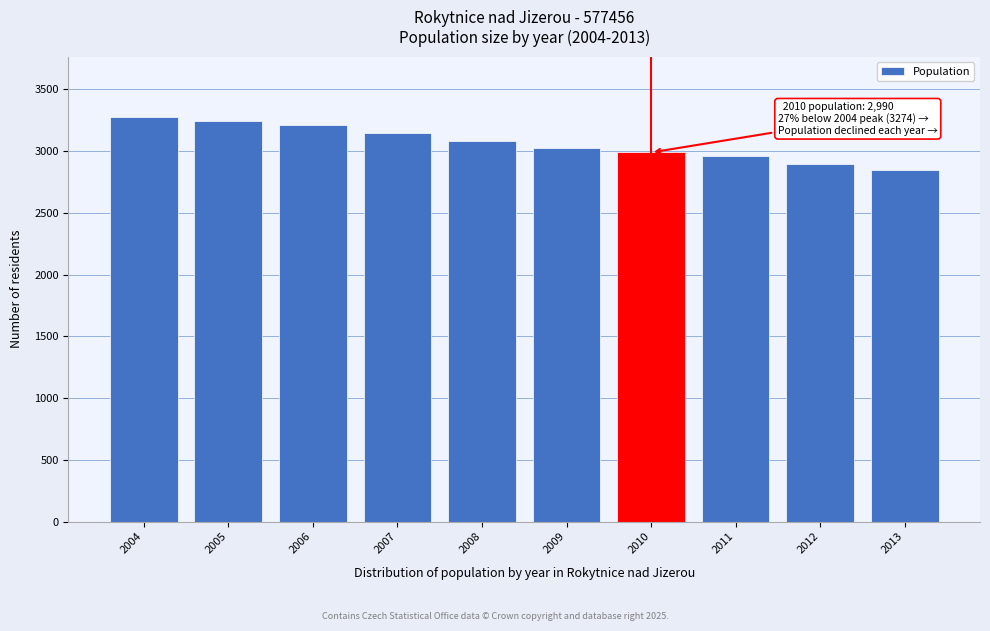

Reading right to left, extract all data points from this chart.

2847	2899	2958	2990	3029	3080	3148	3211	3243	3274